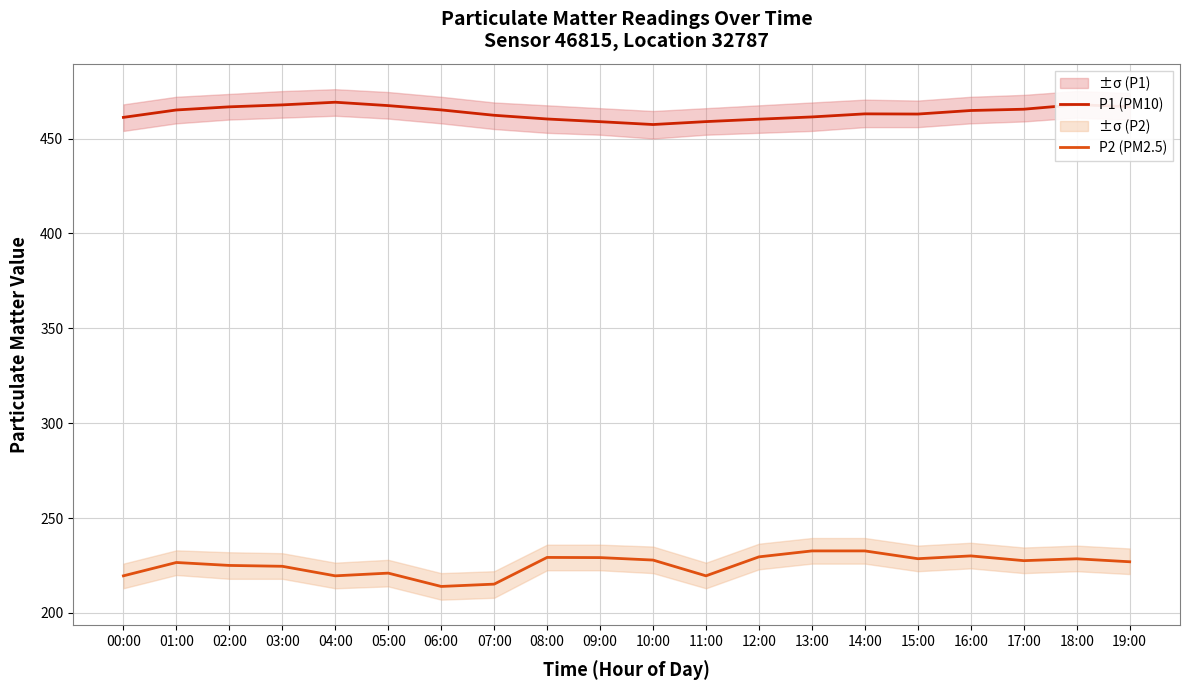

At which label is P2 (PM2.5) closest to 223?

03:00